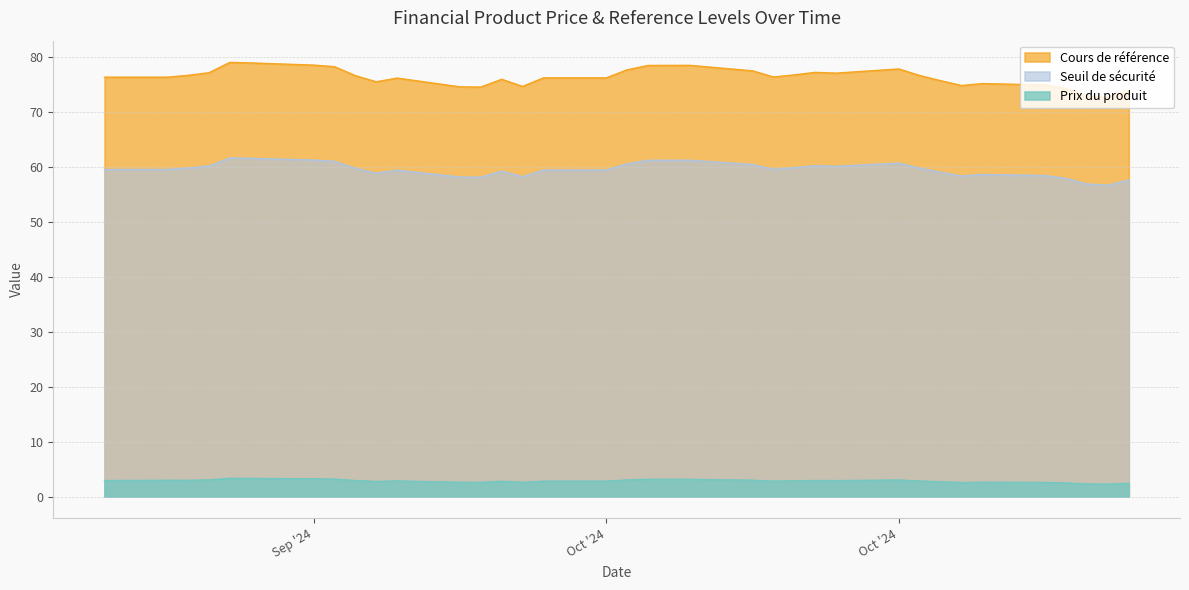

How many series are shown in this chart?

3